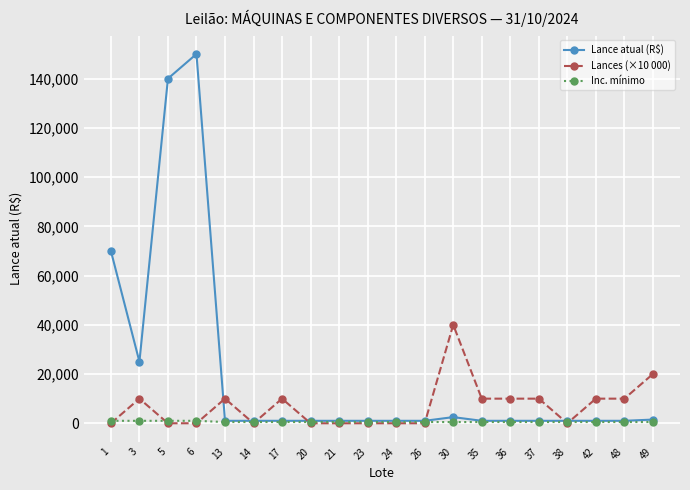

Between which two adjacent categories do Lances (×10 000) and Inc. mínimo first intersect?

1 and 3